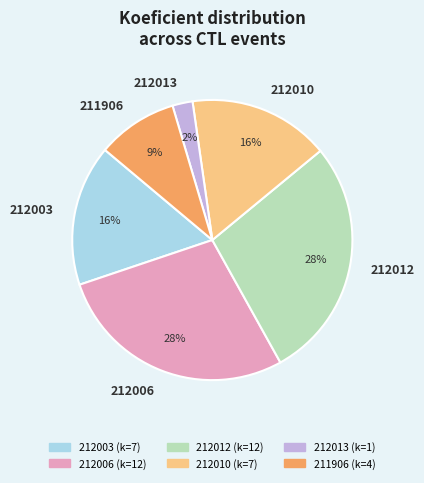

Is the sum of 212010 and 212012 greater than half?

No